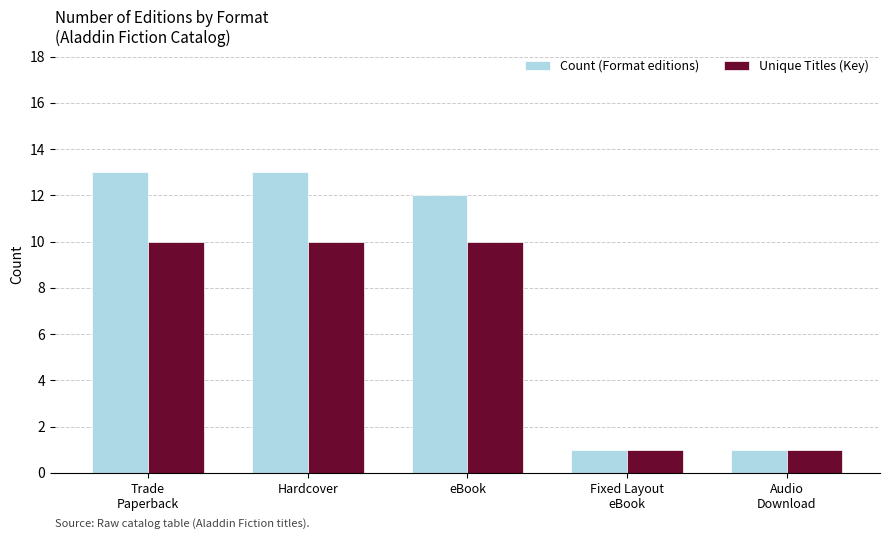

How many bars are there in each group?

2